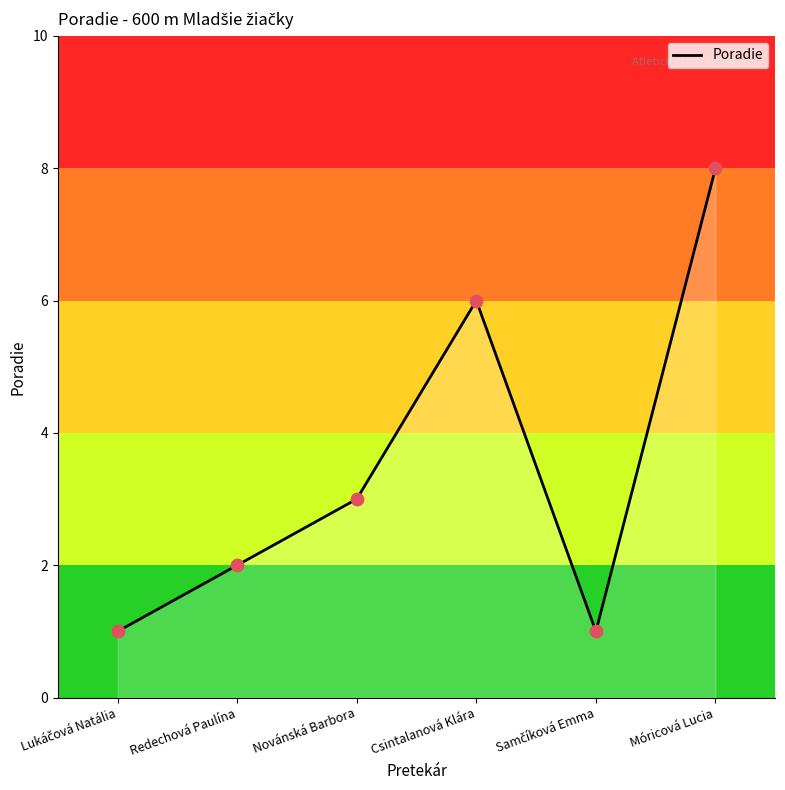

What is the ratio of the value at Csintalanová Klára to the value at Novánská Barbora?

2.0